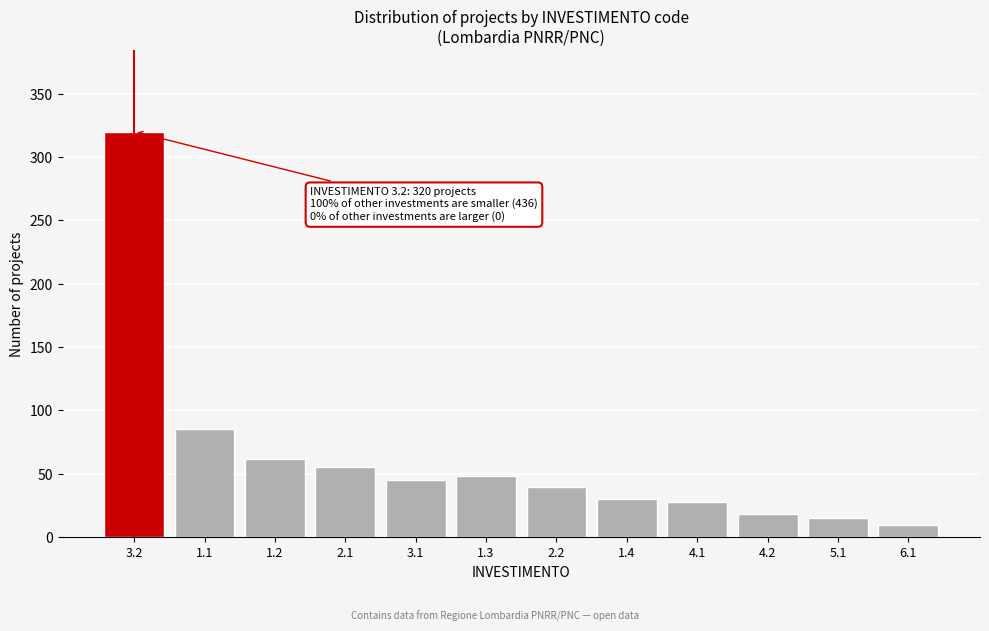

Reading left to right, extract all data points from this chart.

3.2=320	1.1=85	1.2=62	2.1=55	3.1=45	1.3=48	2.2=40	1.4=30	4.1=28	4.2=18	5.1=15	6.1=10